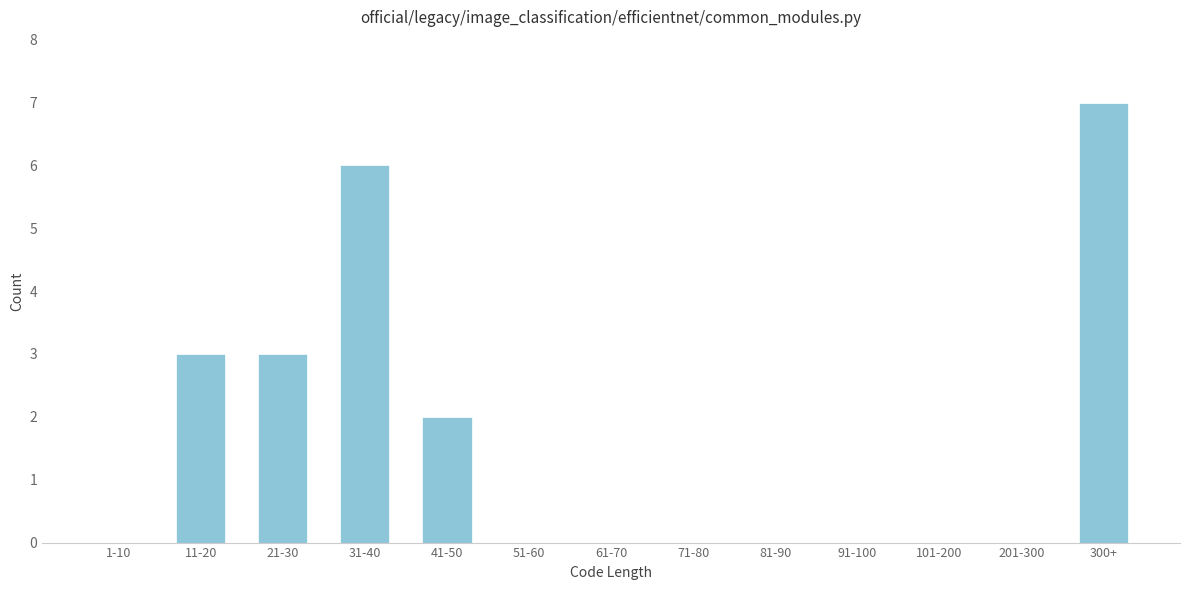

Reading left to right, extract all data points from this chart.

1-10=0	11-20=3	21-30=3	31-40=6	41-50=2	51-60=0	61-70=0	71-80=0	81-90=0	91-100=0	101-200=0	201-300=0	300+=7